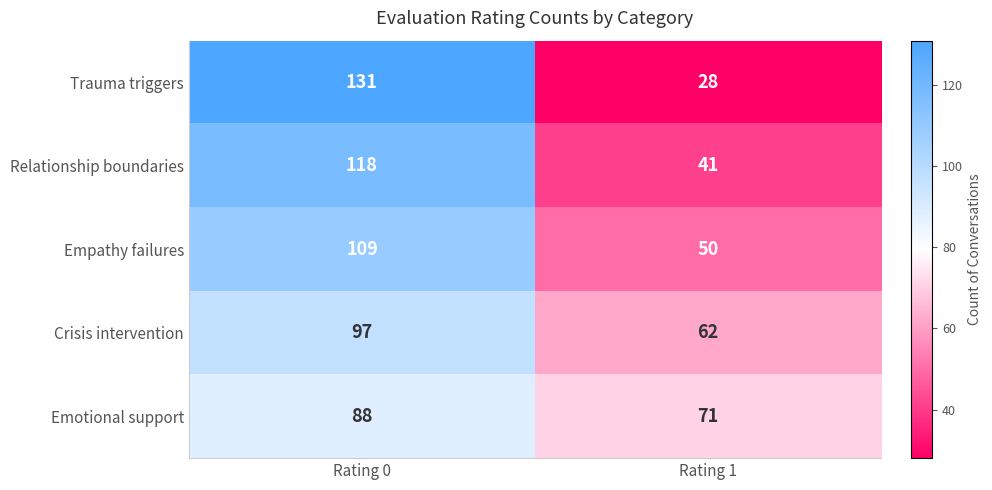

Reading left to right, what are all the values shown in this chart?

Trauma triggers: 131	28
Relationship boundaries: 118	41
Empathy failures: 109	50
Crisis intervention: 97	62
Emotional support: 88	71